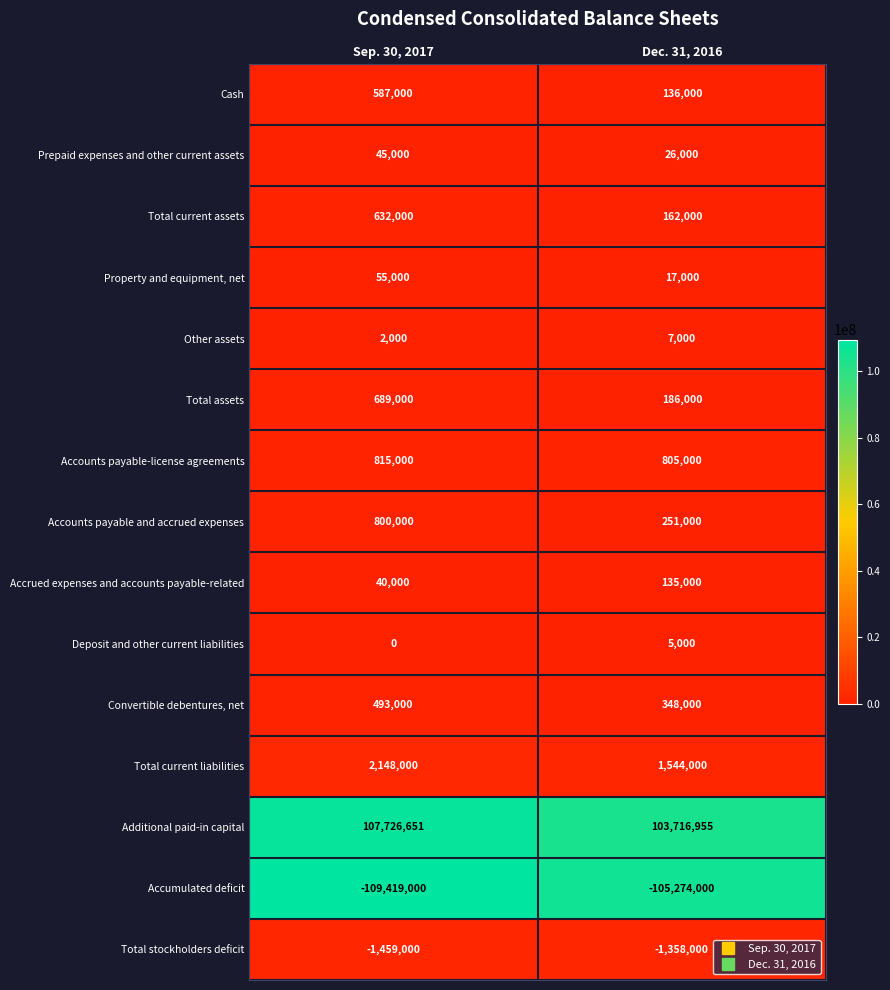

What value does the Cash series have at Sep. 30, 2017?

587000